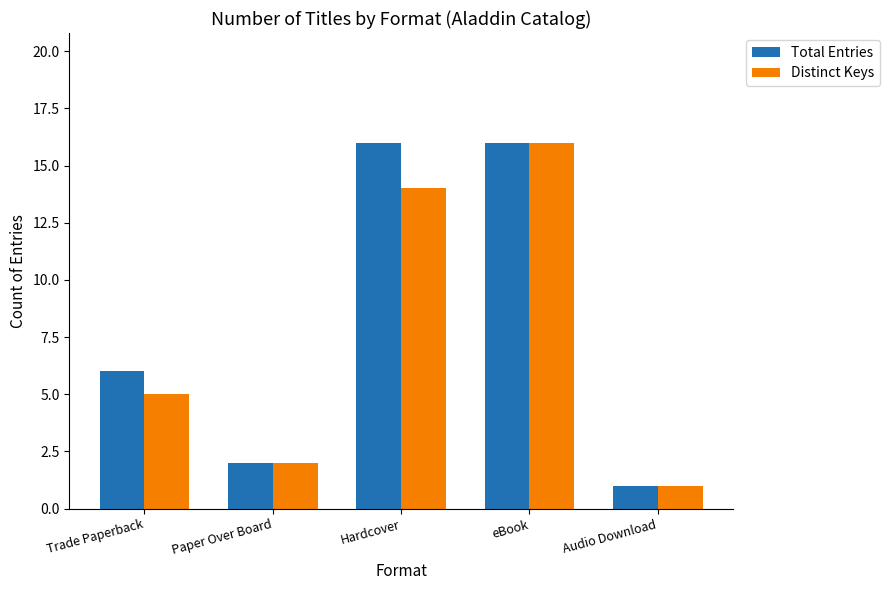

The Distinct Keys series shows 1 at Audio Download. True or false?

True